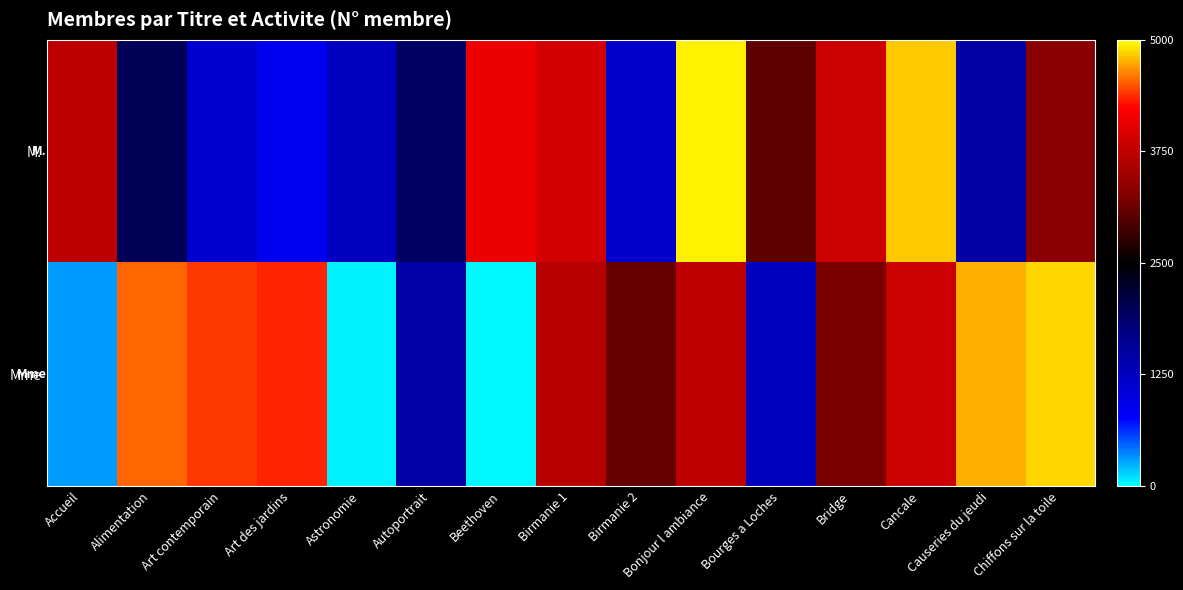

List the series in order of their overall mean, highest first.

Mme, M.